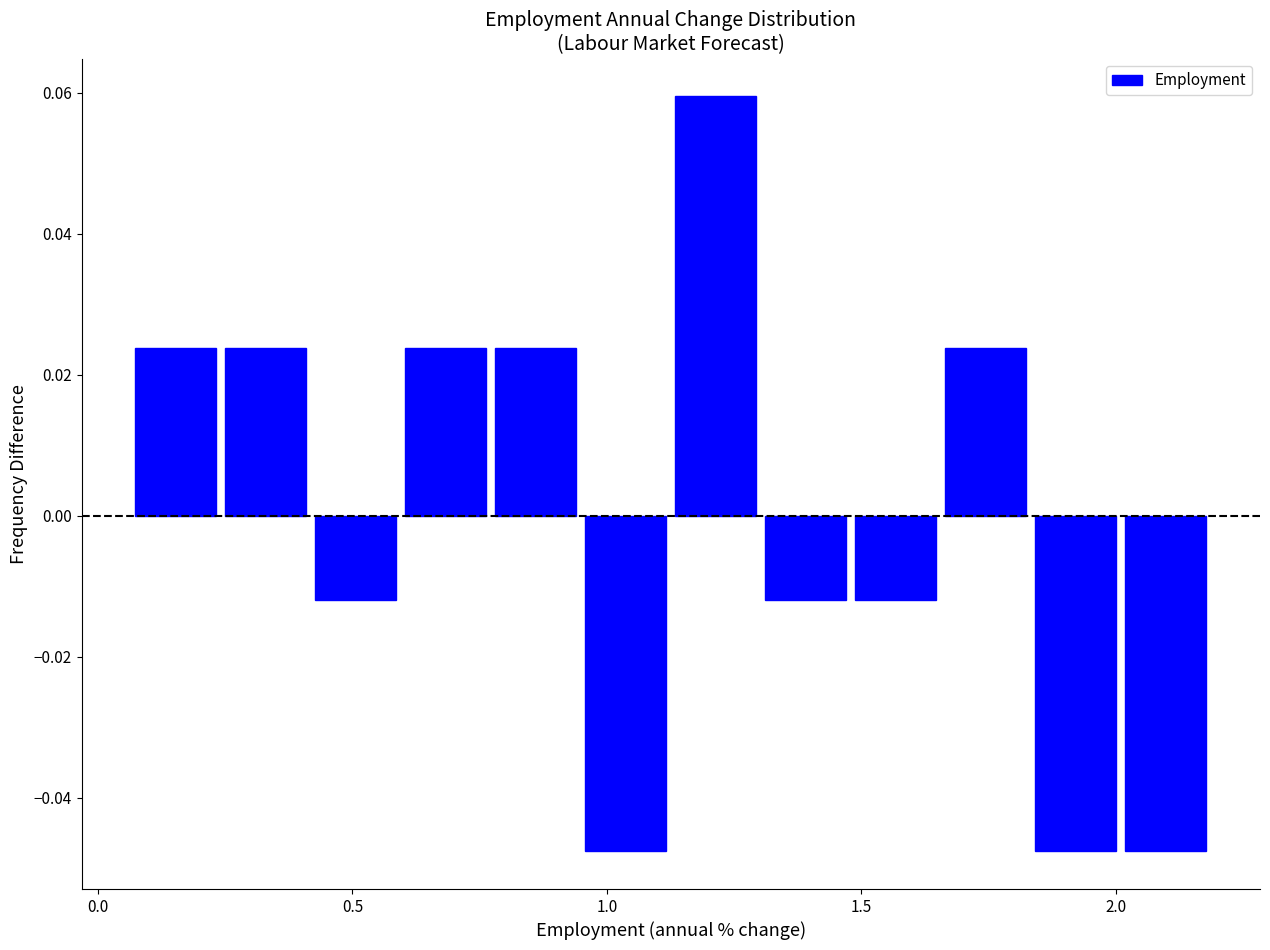

Around what value on the x-axis is the tallest bar? Give the approximate position of its centre, as read against the axis.

1.20